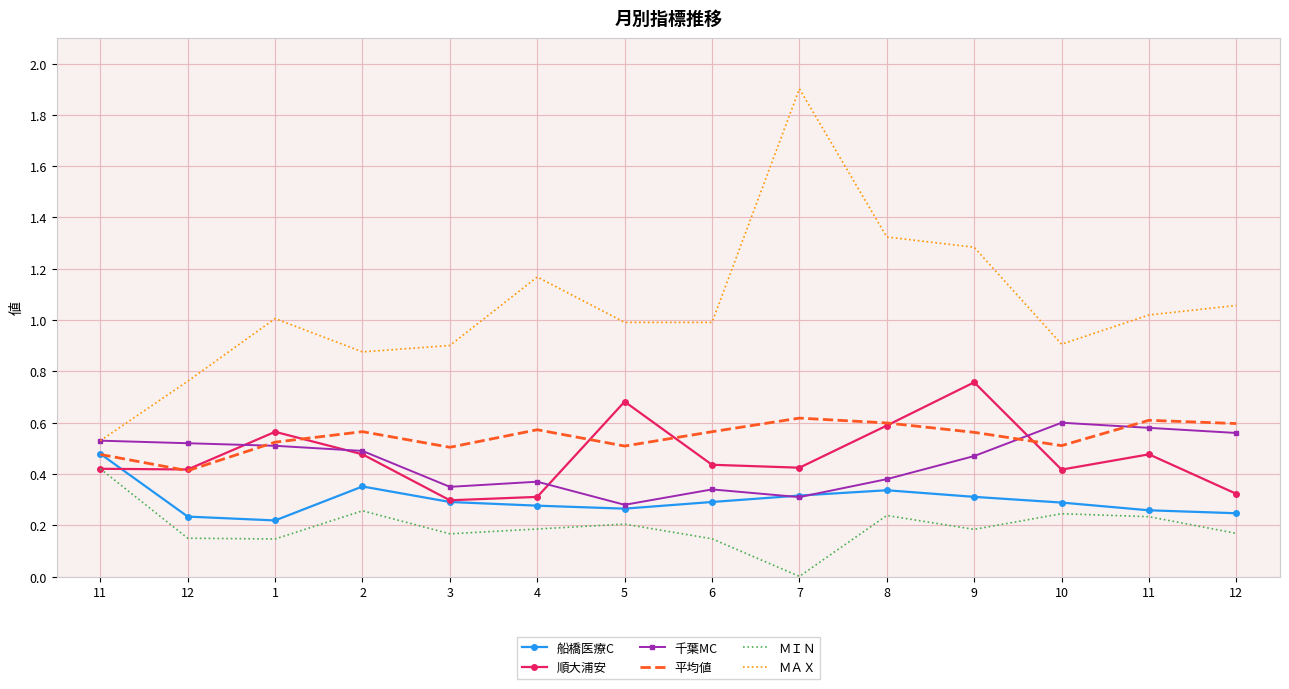

What is the average value of the 平均値 series?

0.5